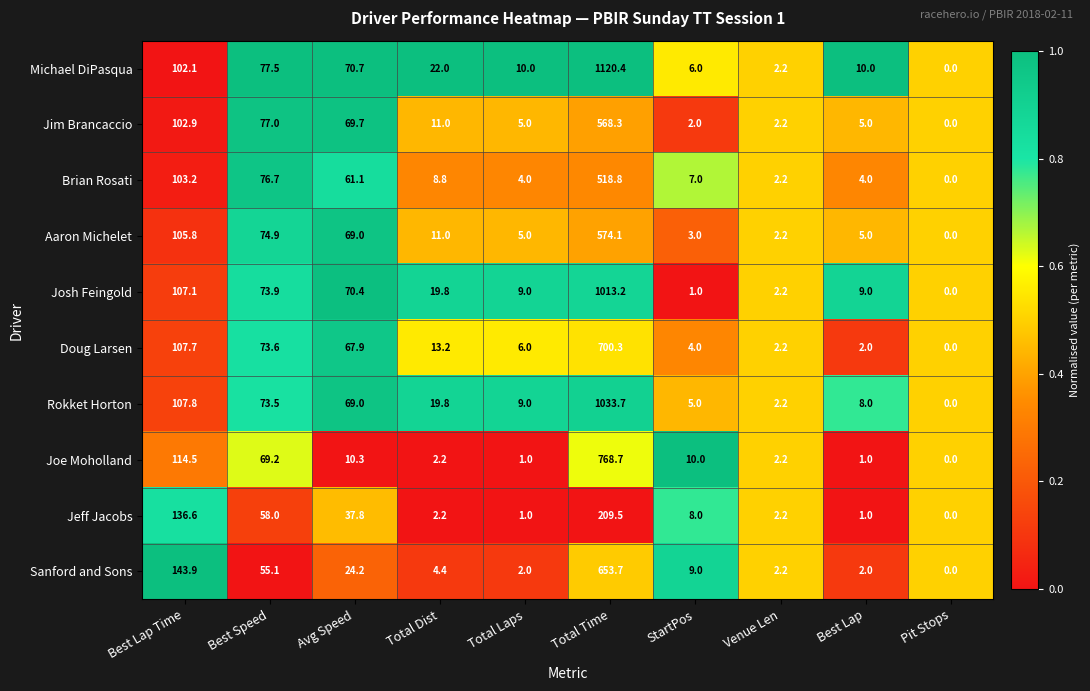

Is the value of Joe Moholland at Best Lap greater than the value of Rokket Horton at StartPos?

No